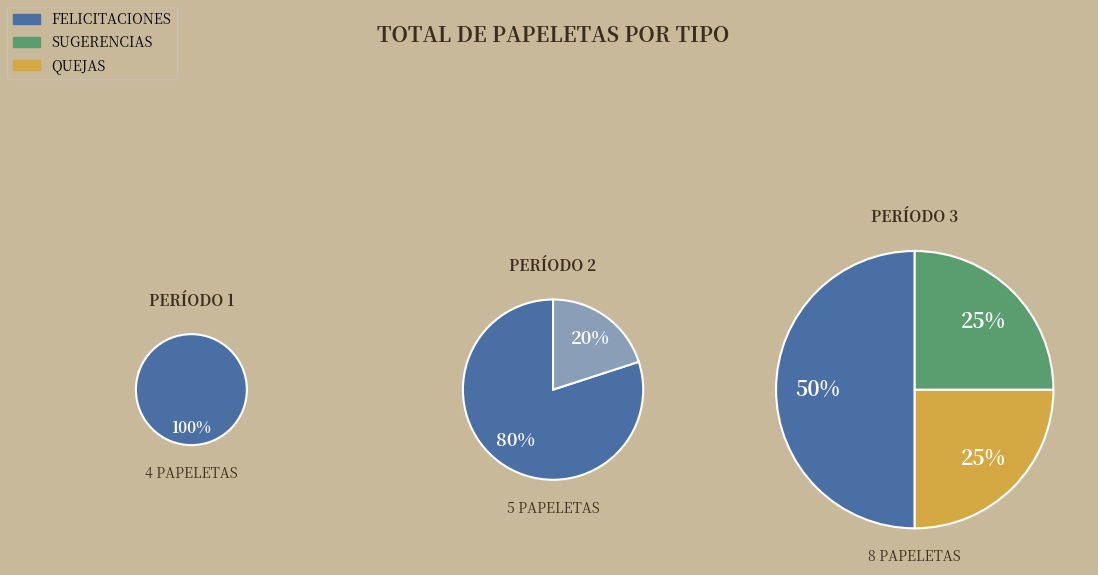

Which series has the widest spread of values?

QUEJAS